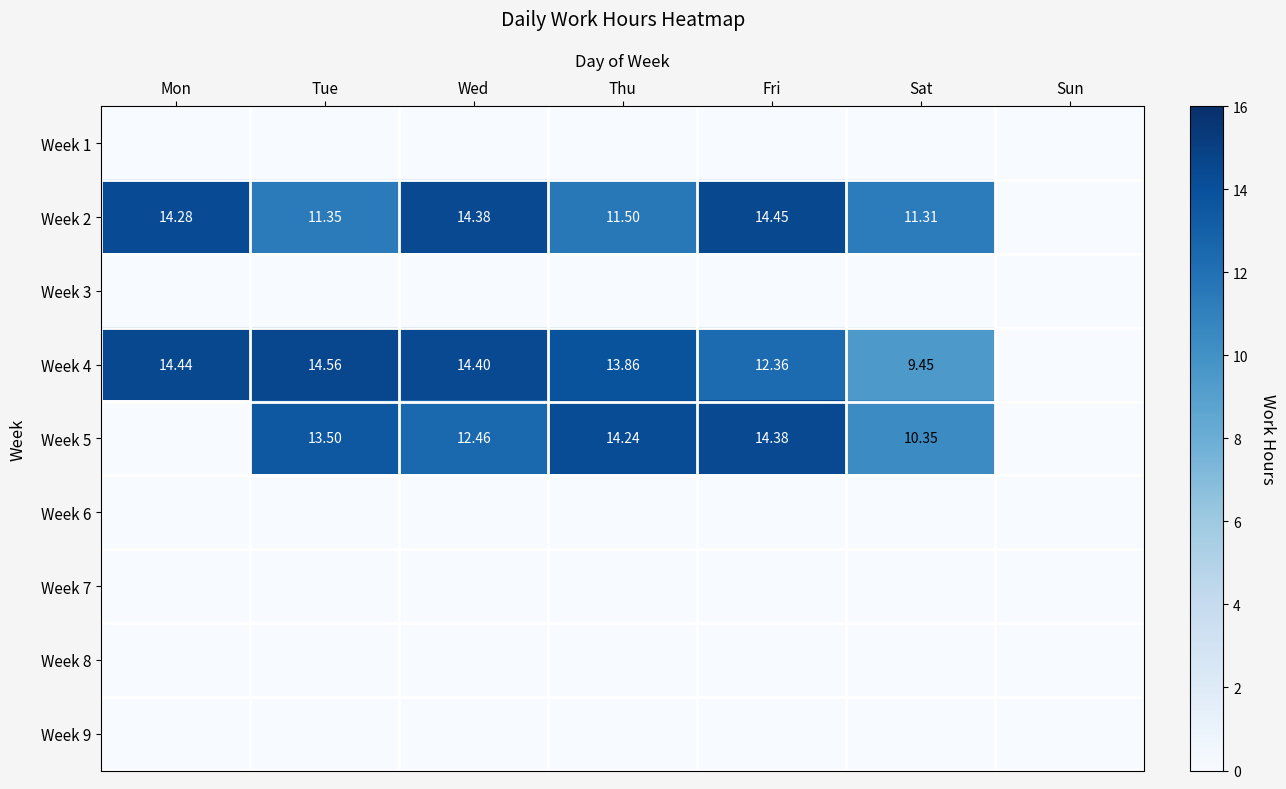

What is the spread (max minus min) of values at Tue?

14.6